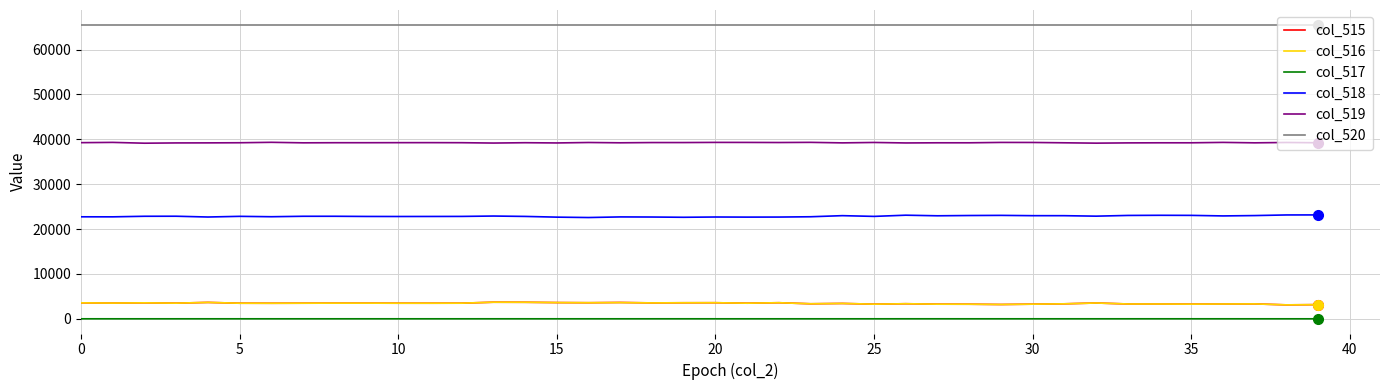

Which series has the largest total across all categories?

col_520